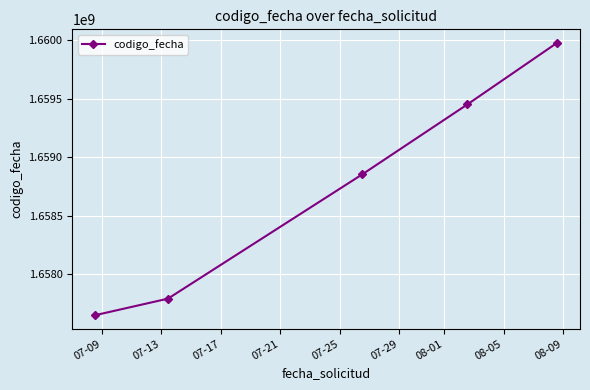

What is the value of the 4th point from the left?

1659450128